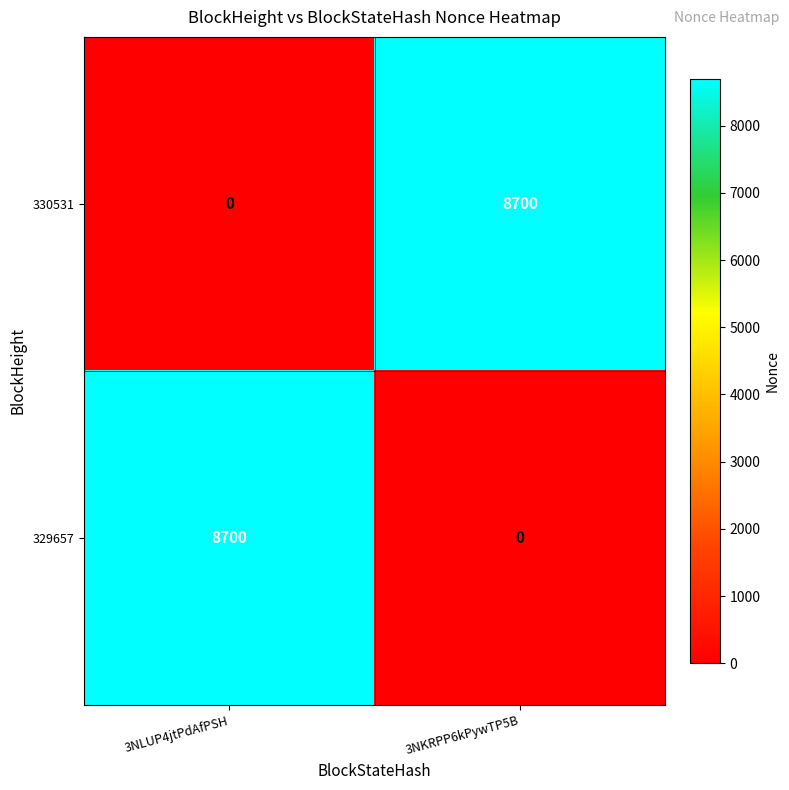

What is the maximum value shown in the chart?

8700